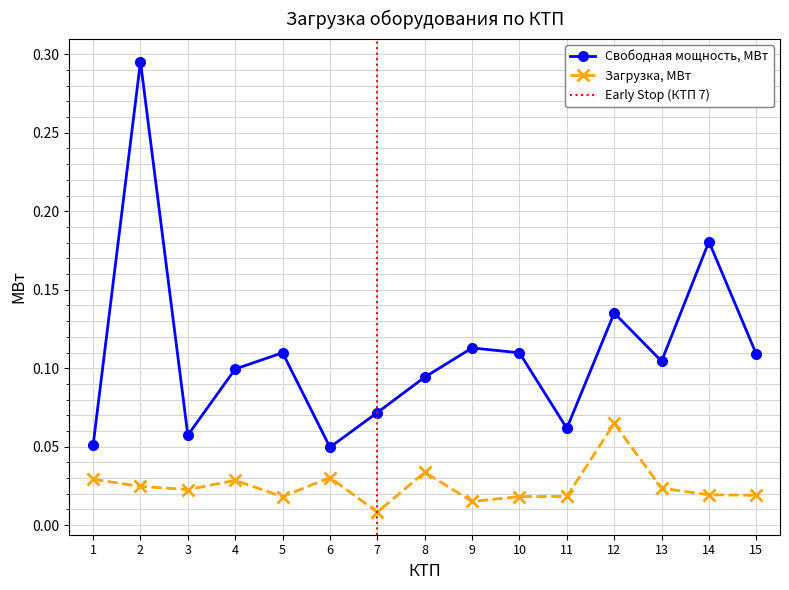

How many interior local peaks does the Загрузка, МВт series have?

4